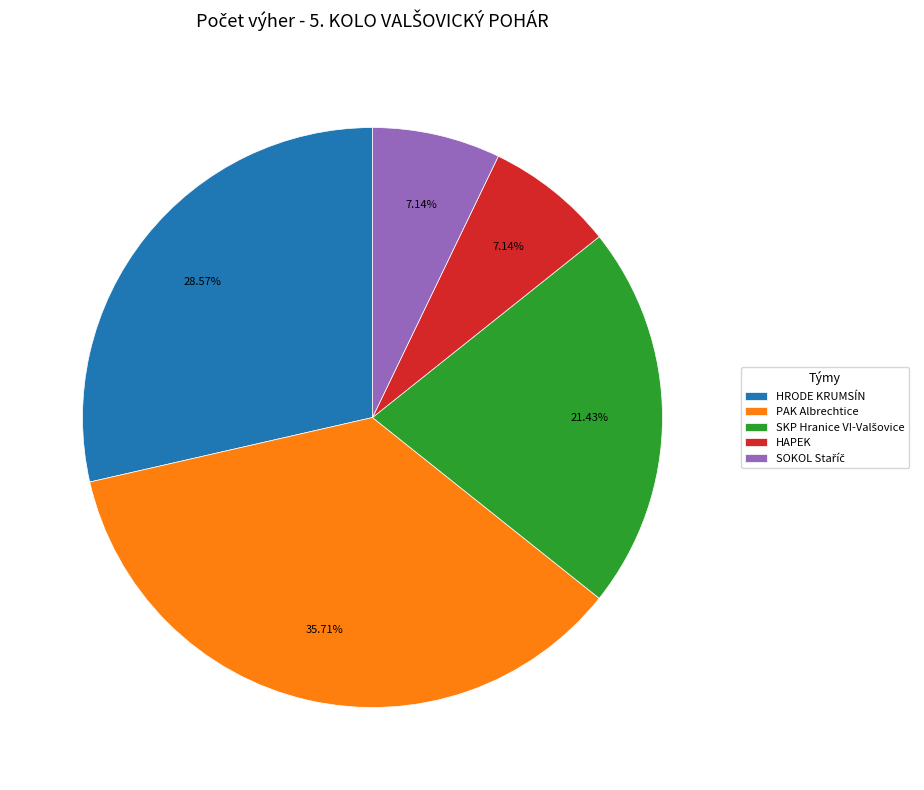

Which category has the biggest portion of the pie?

PAK Albrechtice